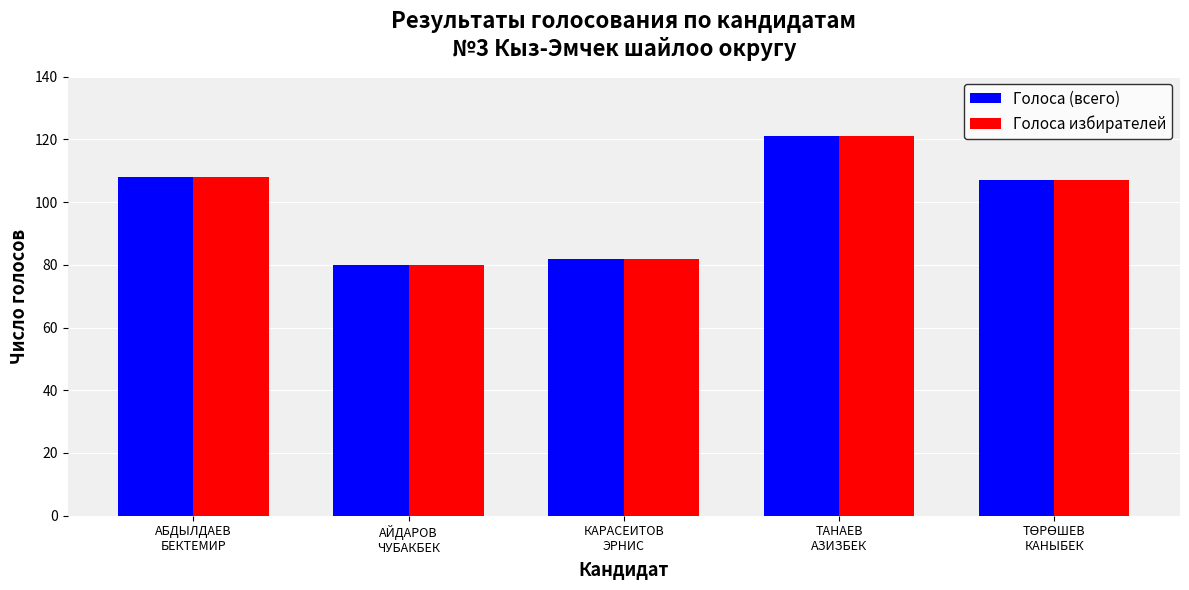

What is the average value of the Голоса избирателей series?

100